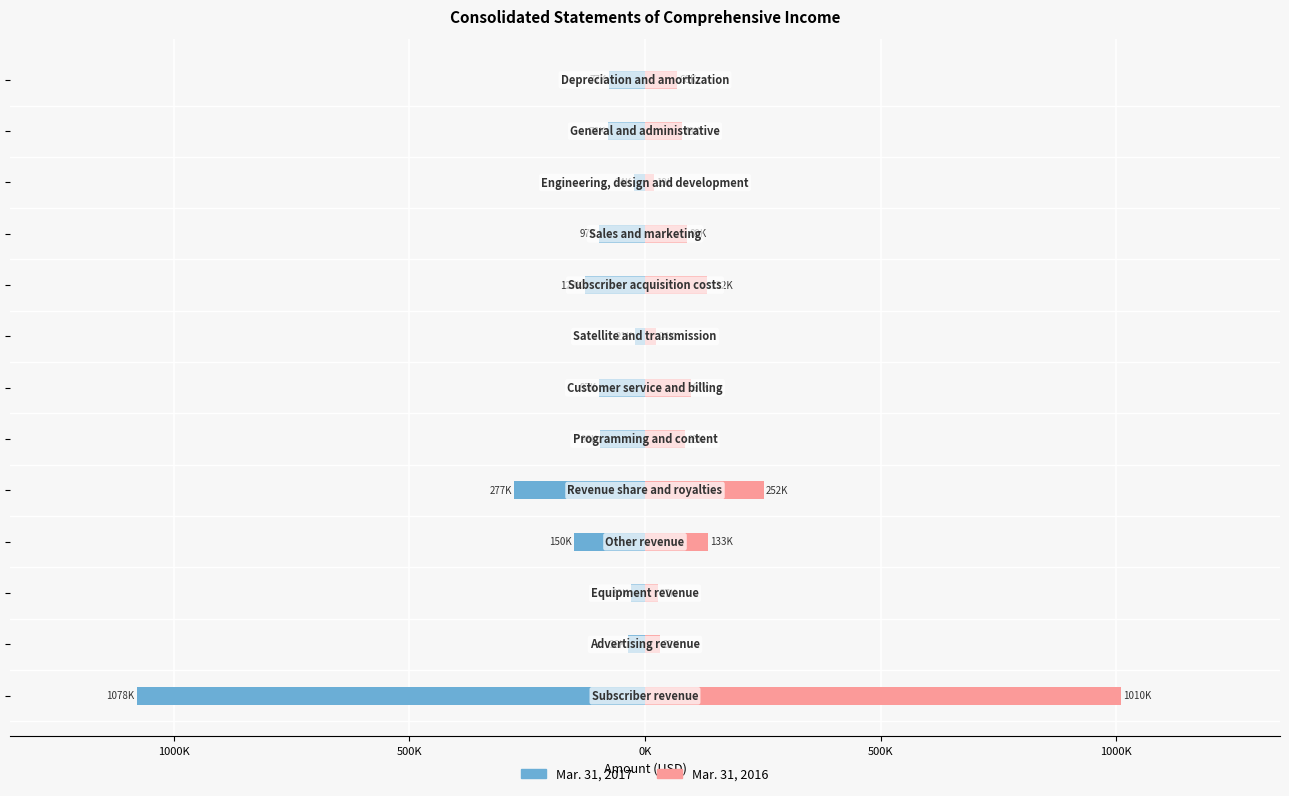

Reading left to right, what are all the values shown in this chart?

Mar. 31, 2017: -1078257	-36016	-29658	-150135	-277300	-95544	-96775	-20576	-127488	-96909	-23817	-78201	-76704
Mar. 31, 2016: 1009682	31541	27121	132666	251744	85100	96867	23538	132449	88726	19441	77505	67627